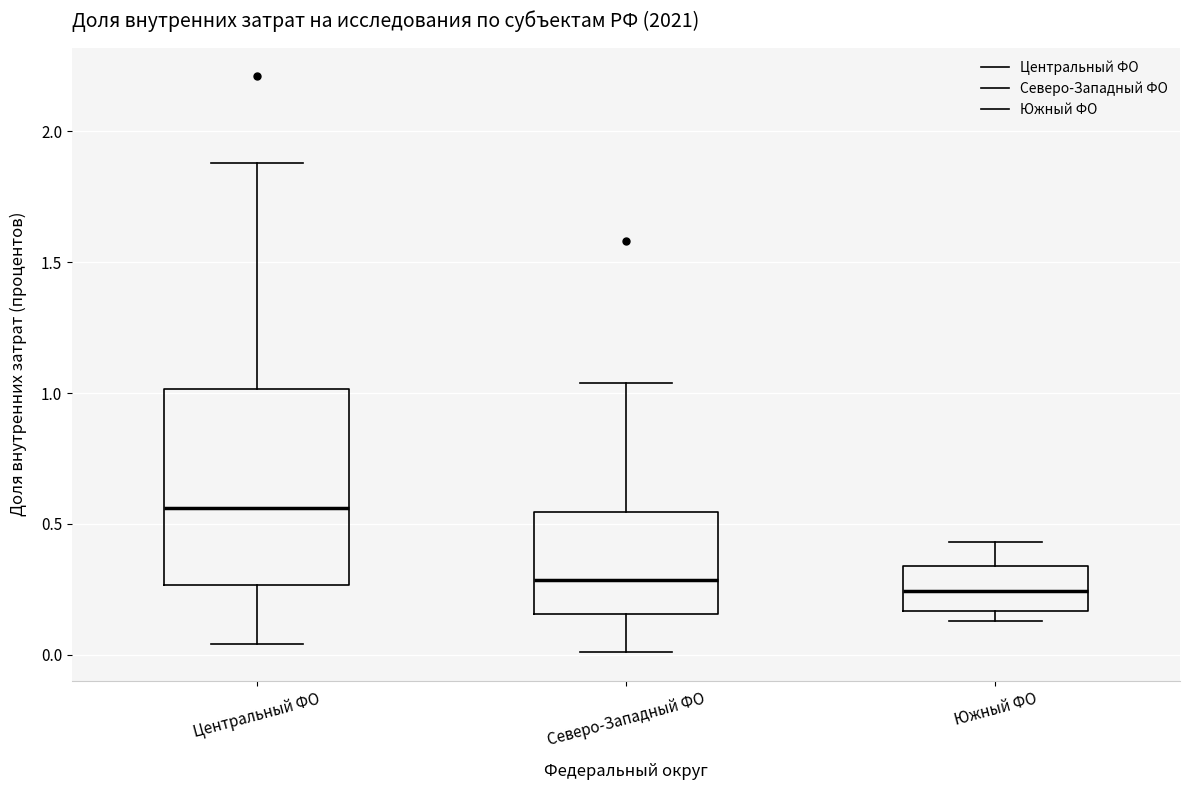

Comparing the boxes themselves (not the whiskers), which one is the tallest?

Центральный ФО